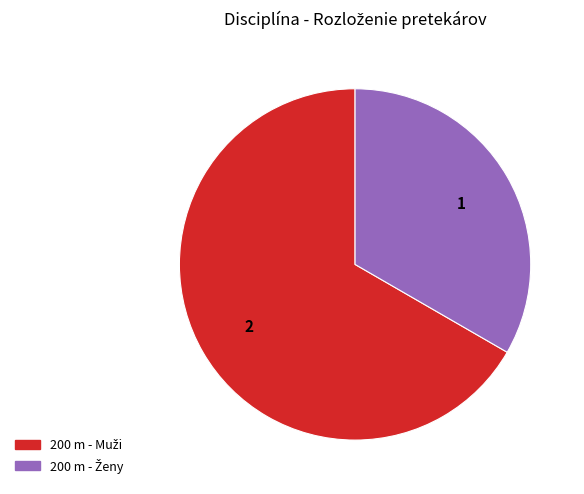

Is there any slice that represents more than half of the pie?

Yes